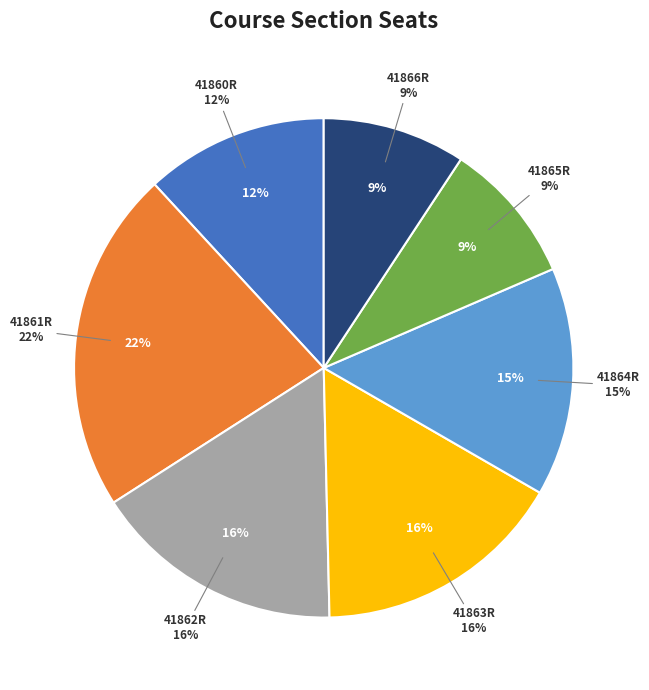

Rank the categories by value from lowest to highest.

41865R, 41866R, 41860R, 41864R, 41862R, 41863R, 41861R